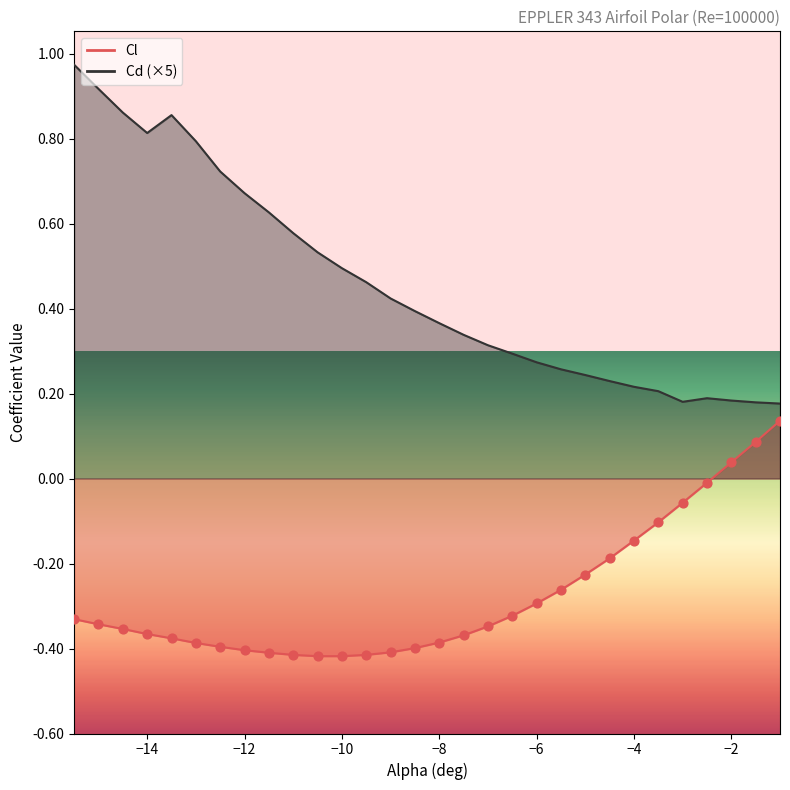

Which series has the largest total across all categories?

Cd